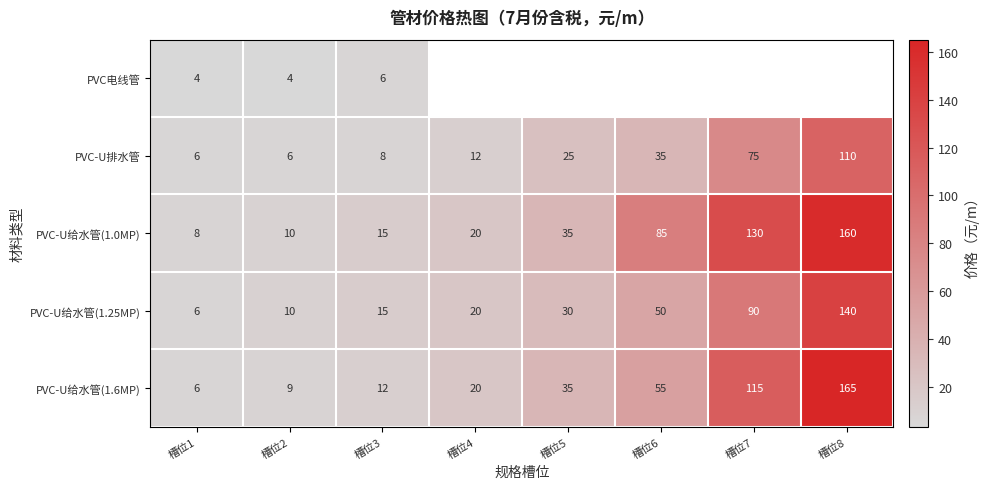

How many values in the PVC-U给水管(1.6MP) series are below 35?

4